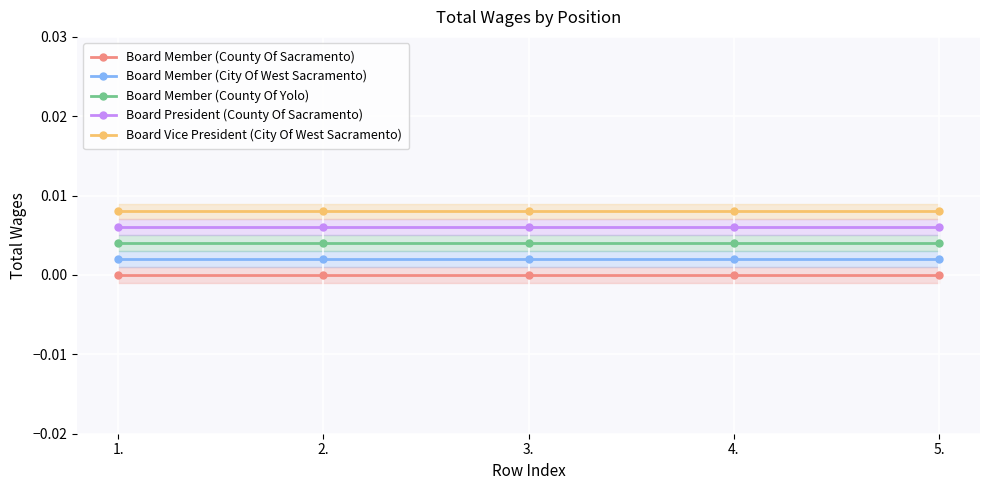

Count the number of data series in this chart.

5